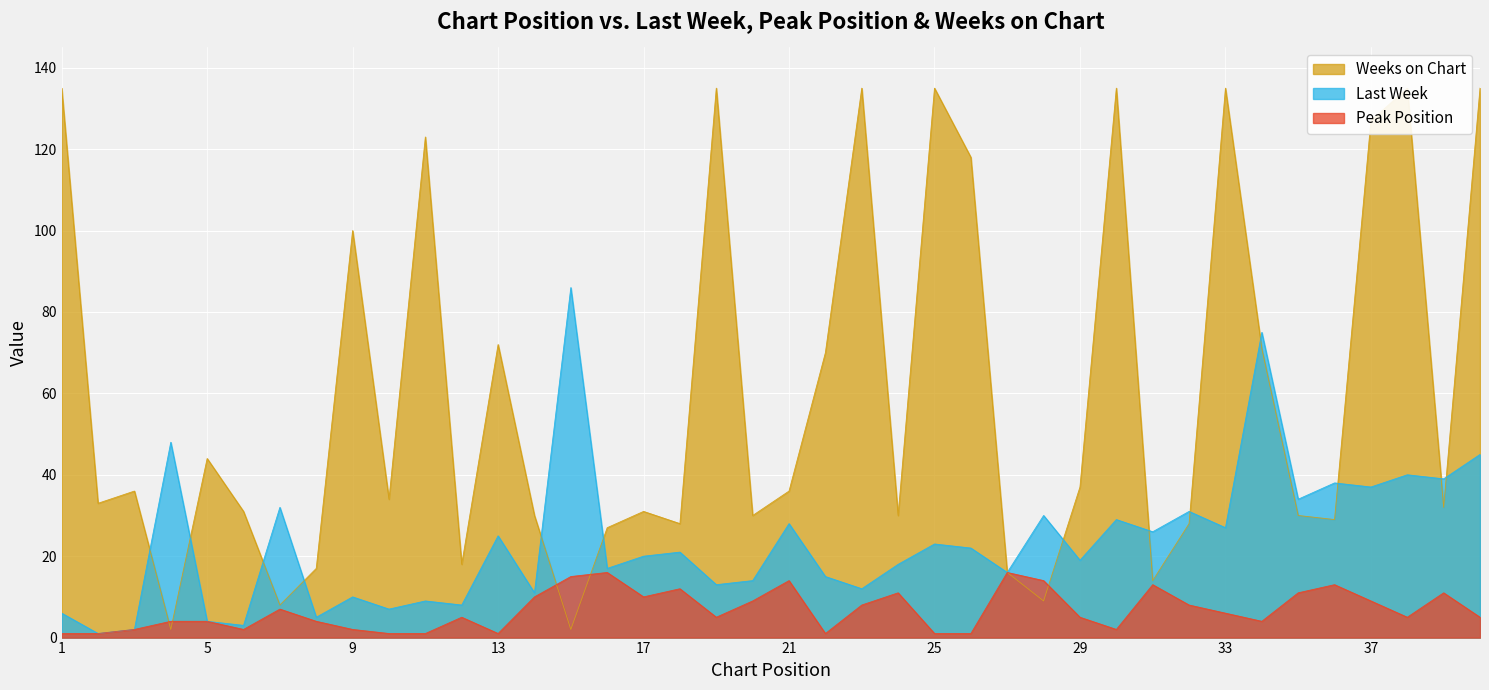

At which label is Last Week closest to 43?

40